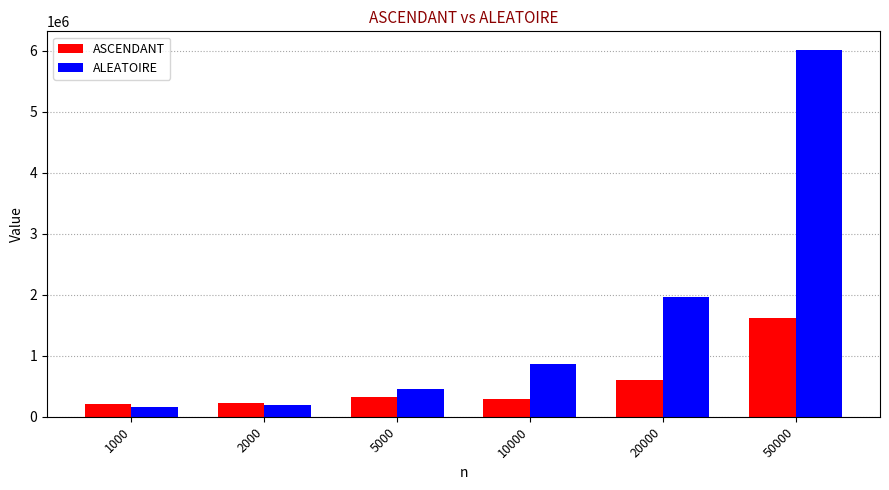

What is the average value of the ASCENDANT series?

547233